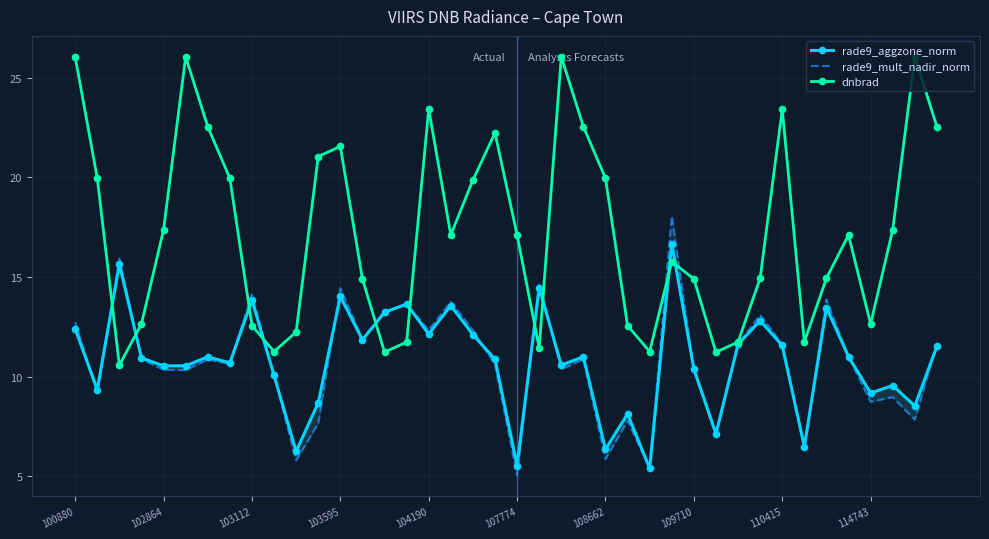

Which series has the largest range (max minus min)?

dnbrad